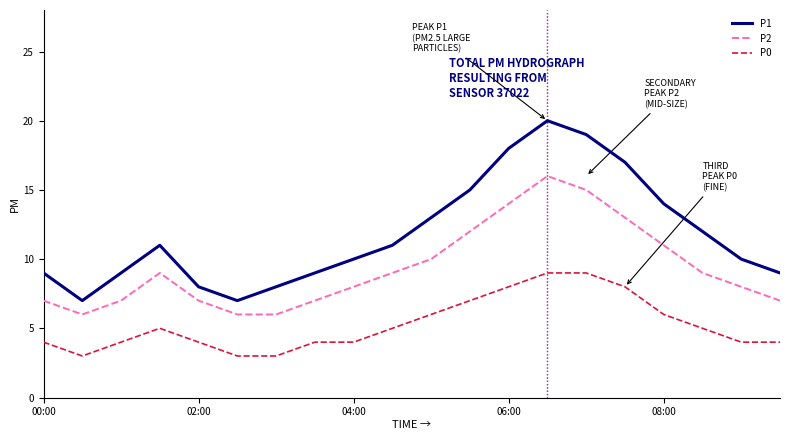

True or false: P2 and P0 cross at least once.

False